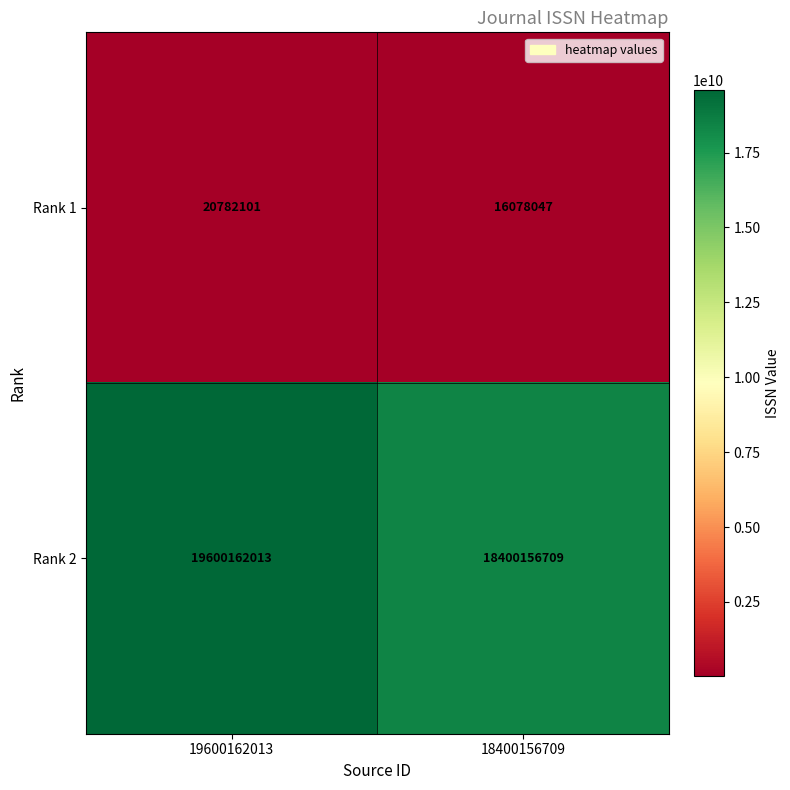

What is the spread (max minus min) of values at 19600162013?

19579379912